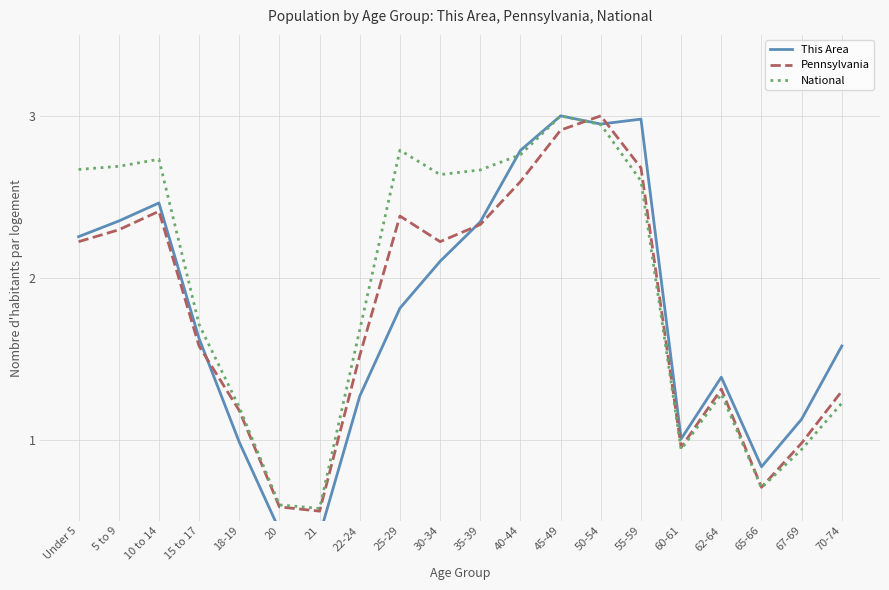

Between which two adjacent categories do This Area and National first intersect?

35-39 and 40-44